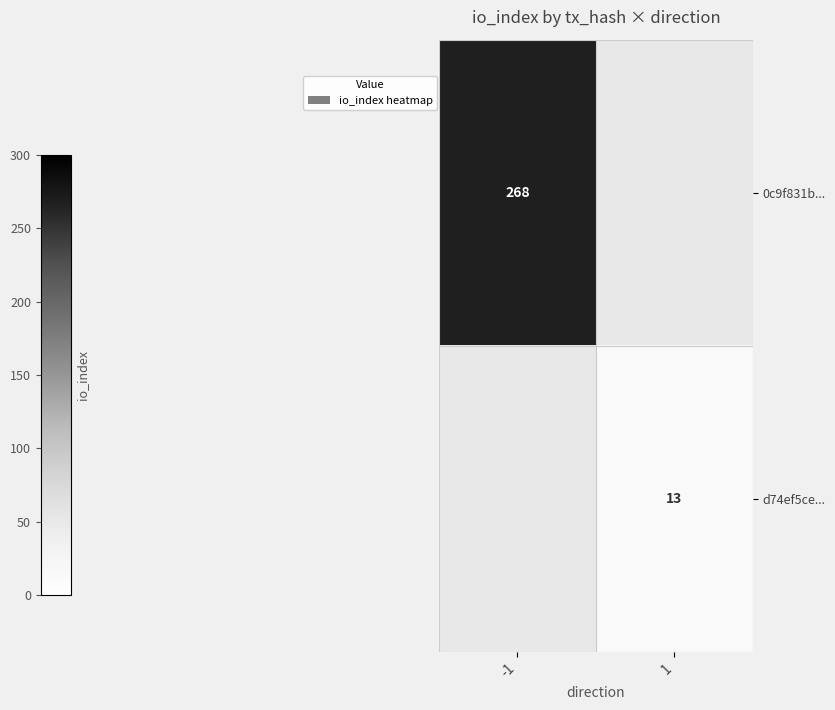

True or false: 0c9f831b... has a value of 268 at -1.

True